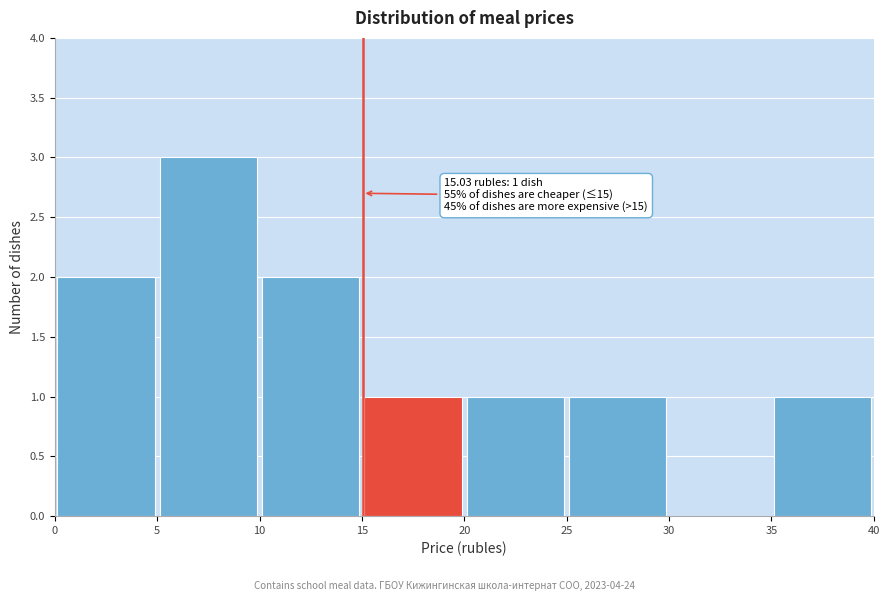

Over which range of the x-axis is the bar tallest?

5 to 10